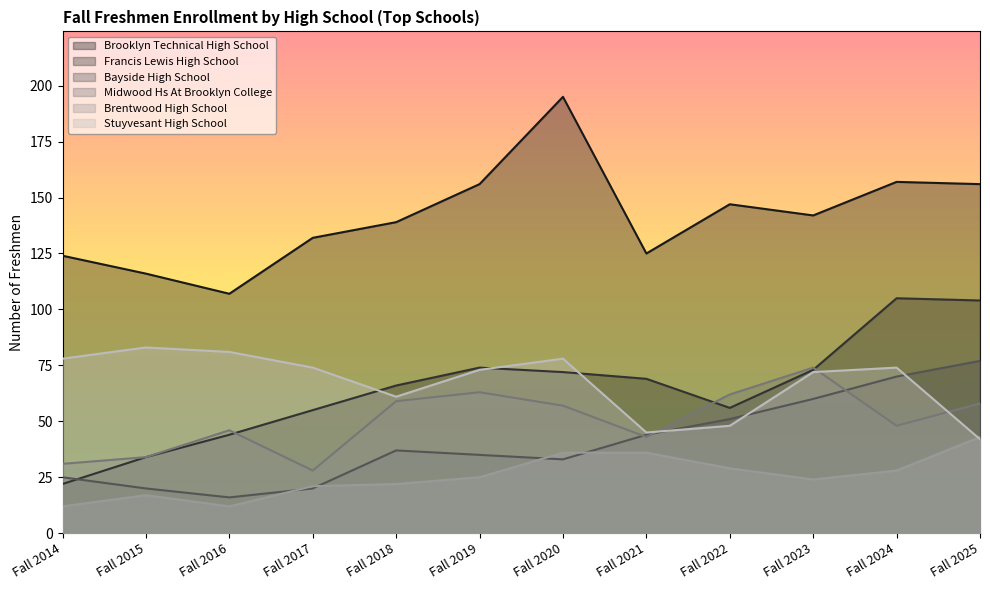

Which series has the widest spread of values?

Brooklyn Technical High School